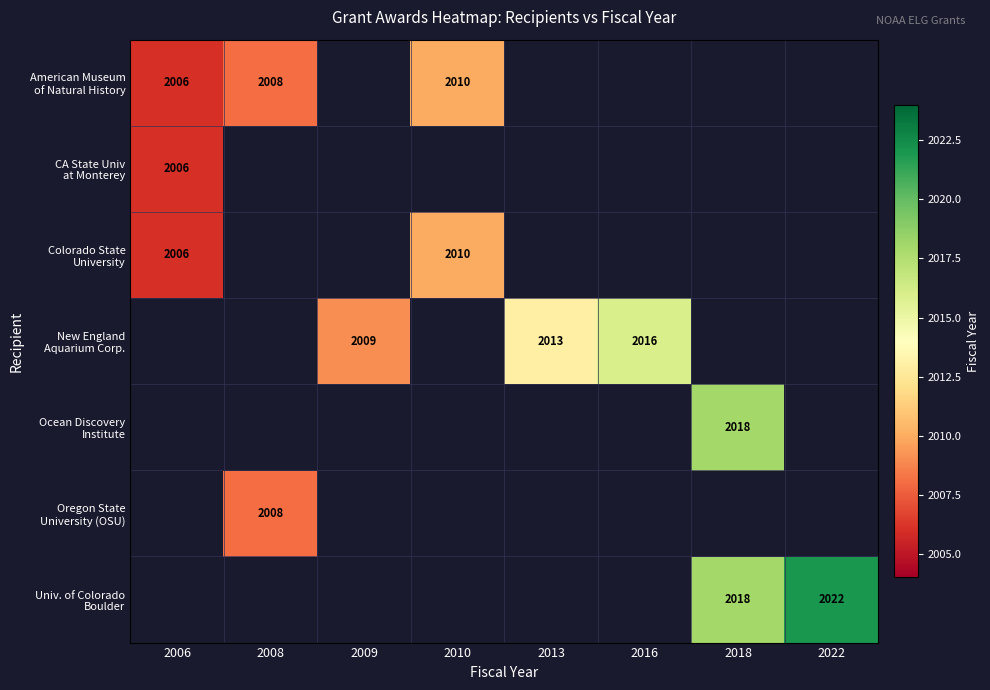

How many distinct data groups are displayed?

7